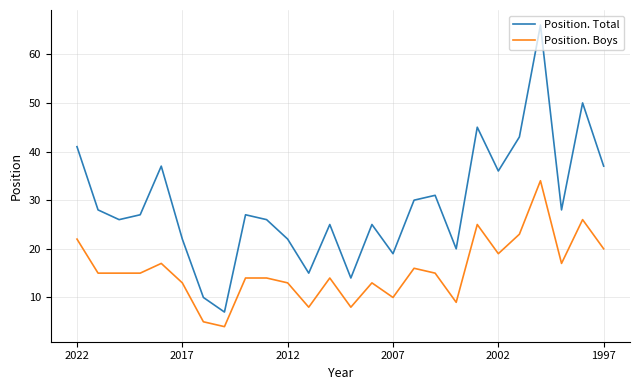

True or false: Position. Total has more than 0 points higher than both neighbors.

True